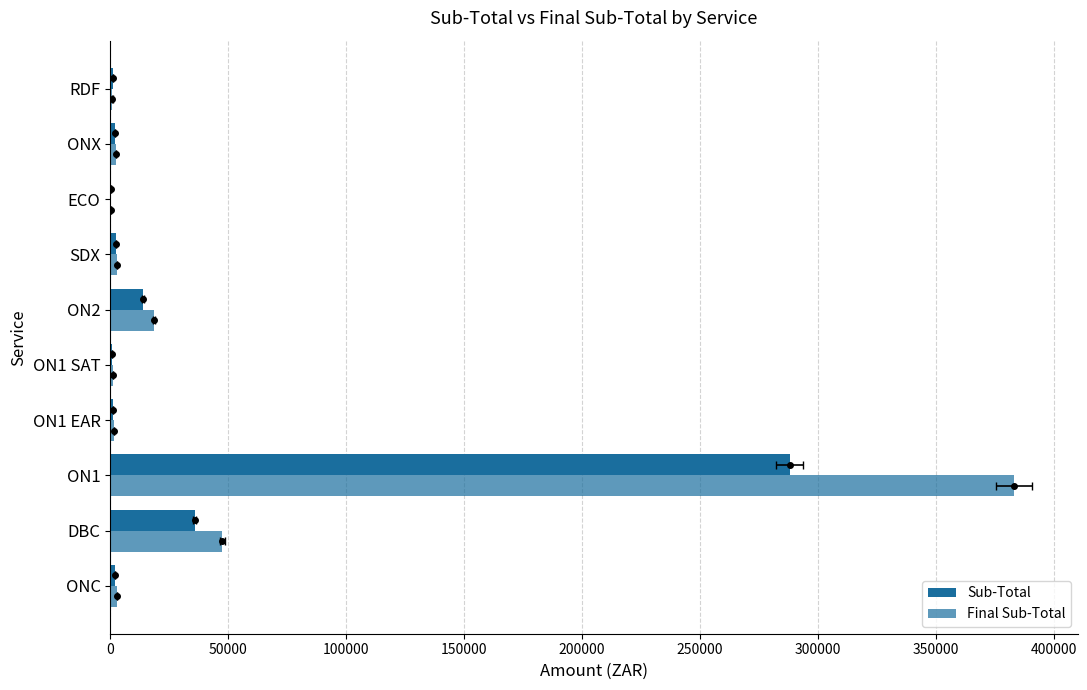

What is the greatest value displayed?

382933.0